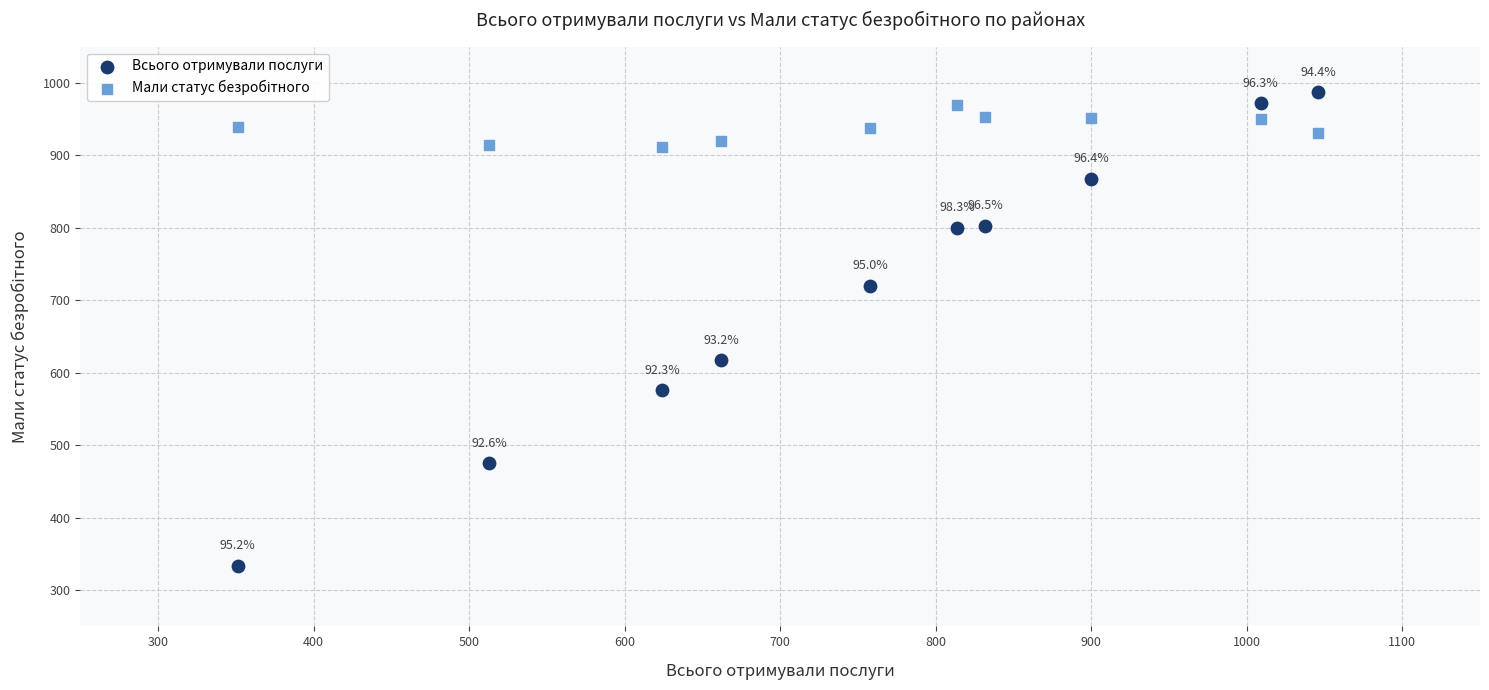

Which series contains the lowest Y value?

Всього отримували послуги